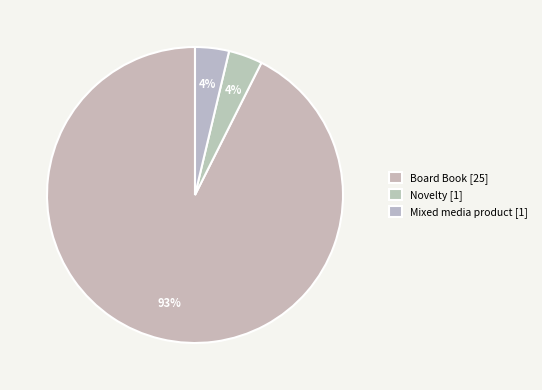

How many segments does this pie chart have?

3